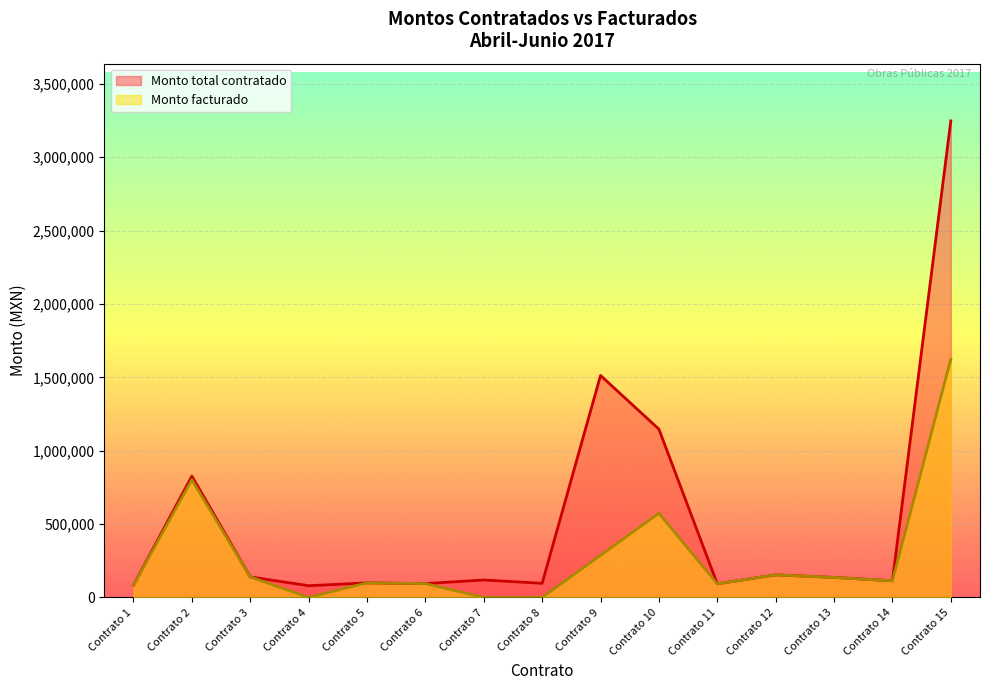

How many data points in Monto facturado are above 113361?

8